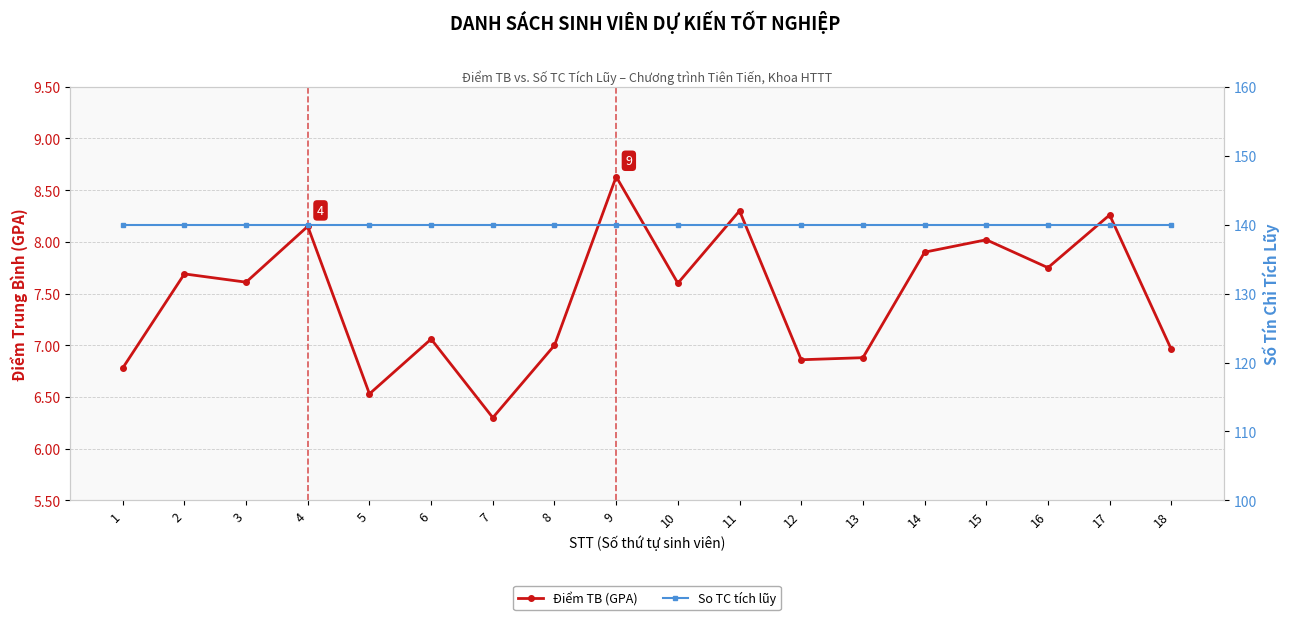

What is the value of the So TC tích lũy point at the 4th from the left?

140.0